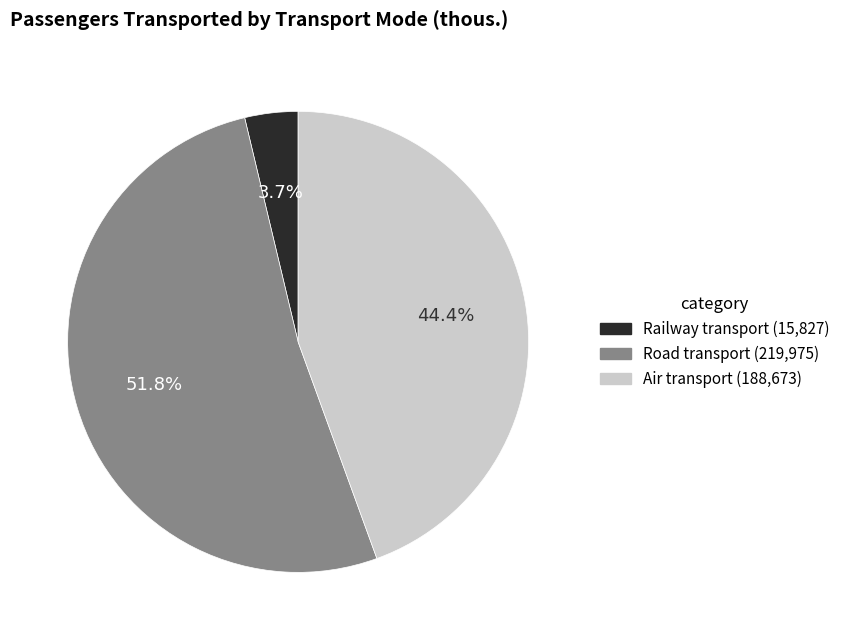

Does Railway transport represent more than half of the total?

No